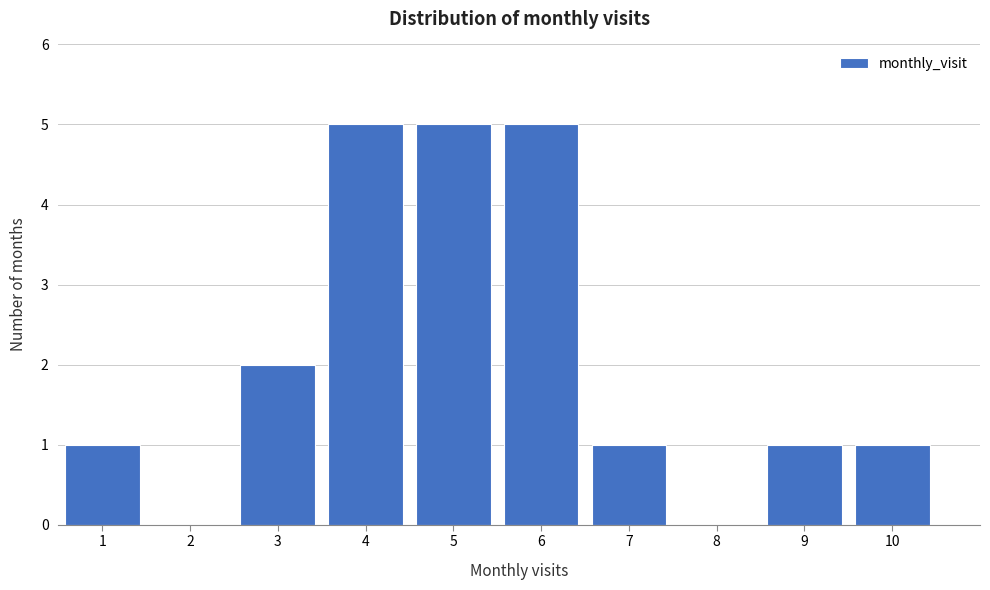

Reading right to left, transcribe all the data shown in this chart.

10=1	9=1	8=0	7=1	6=5	5=5	4=5	3=2	2=0	1=1